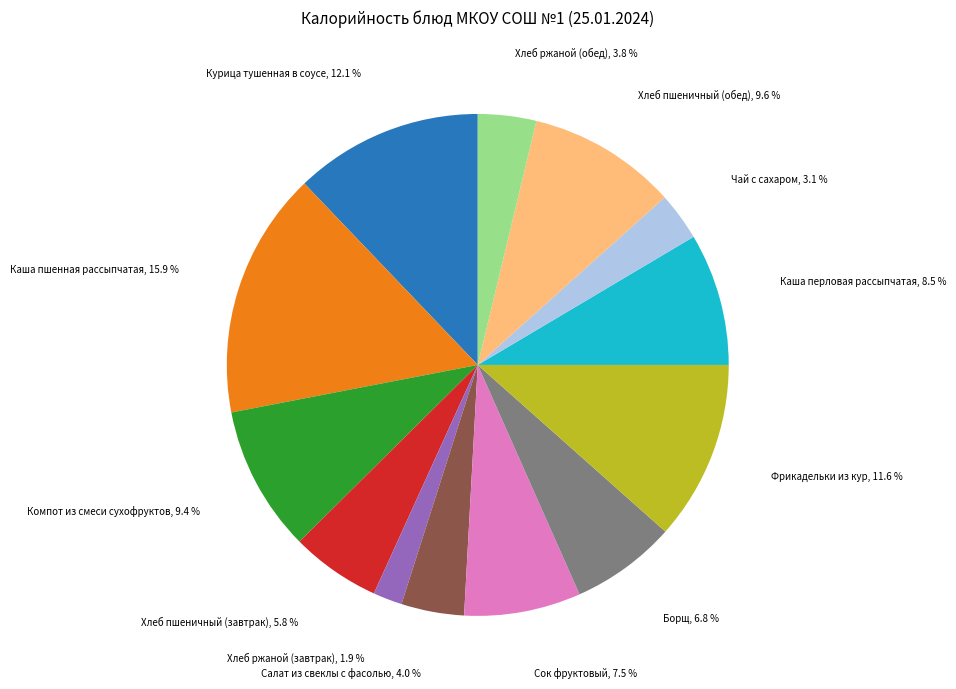

Does any single category account for the majority?

No